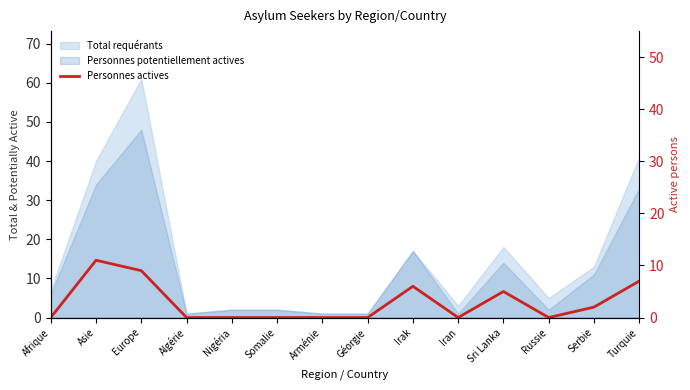

Reading right to left, what are all the values shown in this chart?

7	2	0	5	0	6	0	0	0	0	0	9	11	0